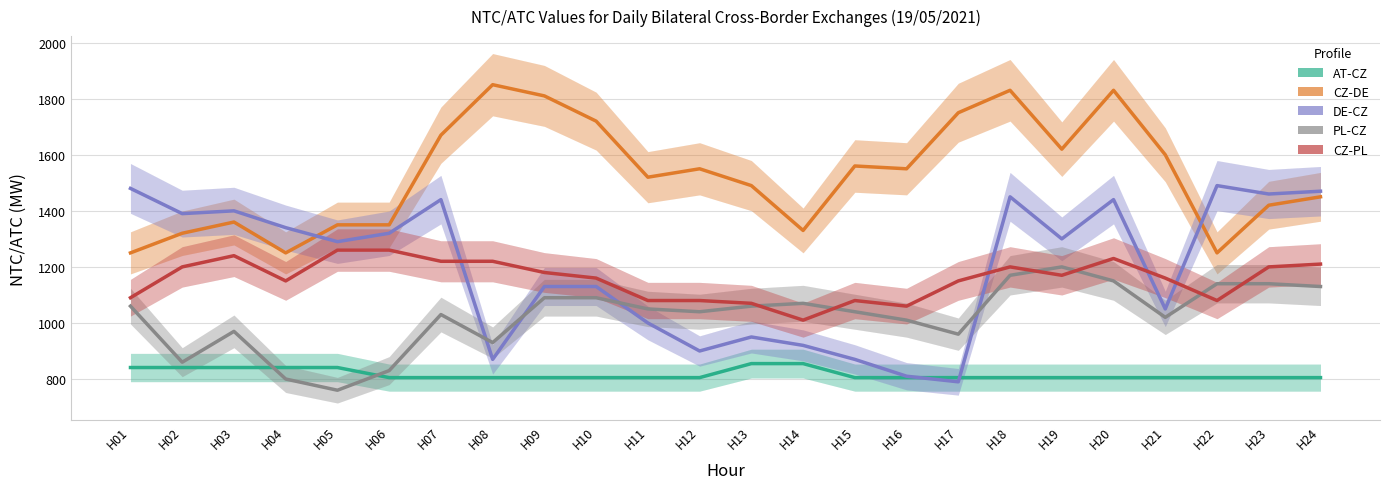

At which label does PL-CZ reach its peak?

H19